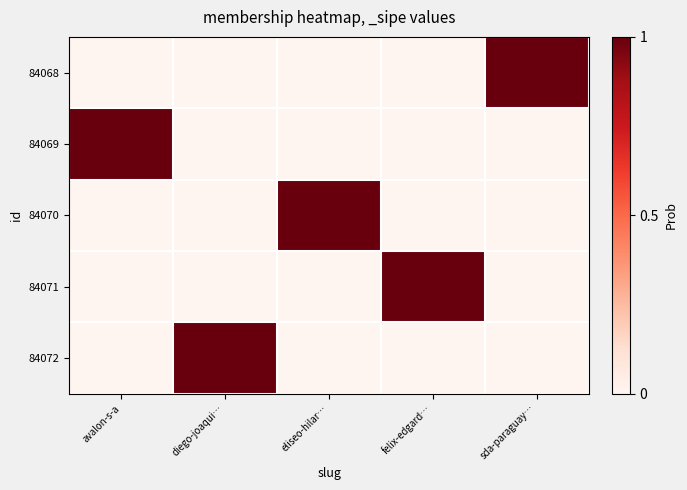

Reading right to left, extract all data points from this chart.

84068: sda-paraguay…=1	felix-edgard…=0	eliseo-hilar…=0	diego-joaqui…=0	avalon-s-a=0
84069: sda-paraguay…=0	felix-edgard…=0	eliseo-hilar…=0	diego-joaqui…=0	avalon-s-a=1
84070: sda-paraguay…=0	felix-edgard…=0	eliseo-hilar…=1	diego-joaqui…=0	avalon-s-a=0
84071: sda-paraguay…=0	felix-edgard…=1	eliseo-hilar…=0	diego-joaqui…=0	avalon-s-a=0
84072: sda-paraguay…=0	felix-edgard…=0	eliseo-hilar…=0	diego-joaqui…=1	avalon-s-a=0